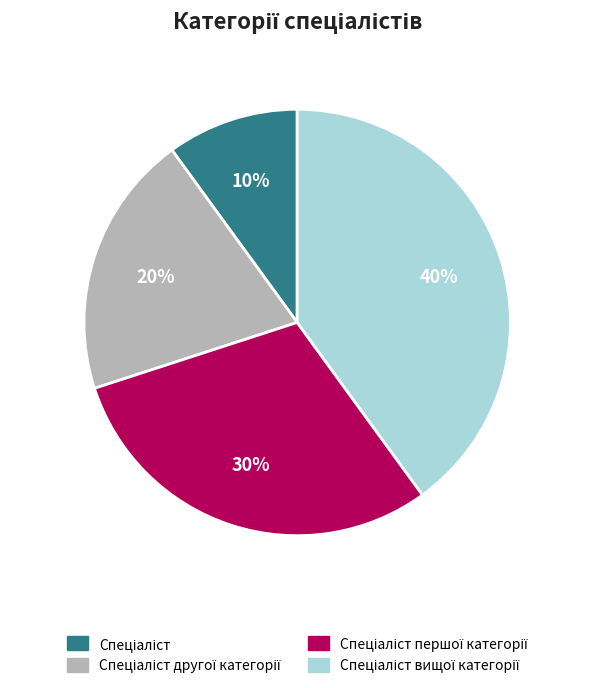

How many segments does this pie chart have?

4